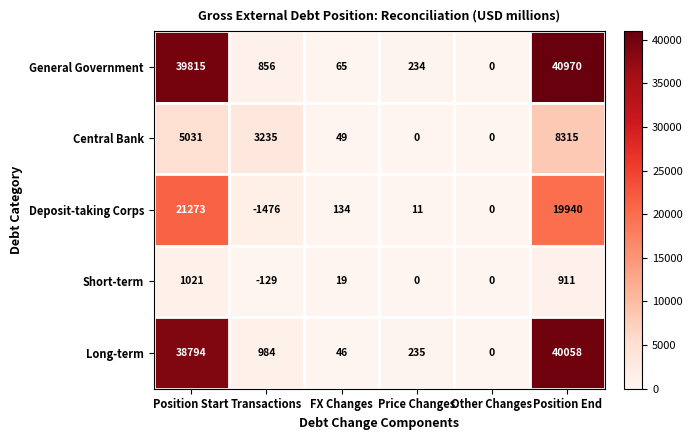

What is the difference between the Deposit-taking Corps values at Other Changes and Transactions?

1476